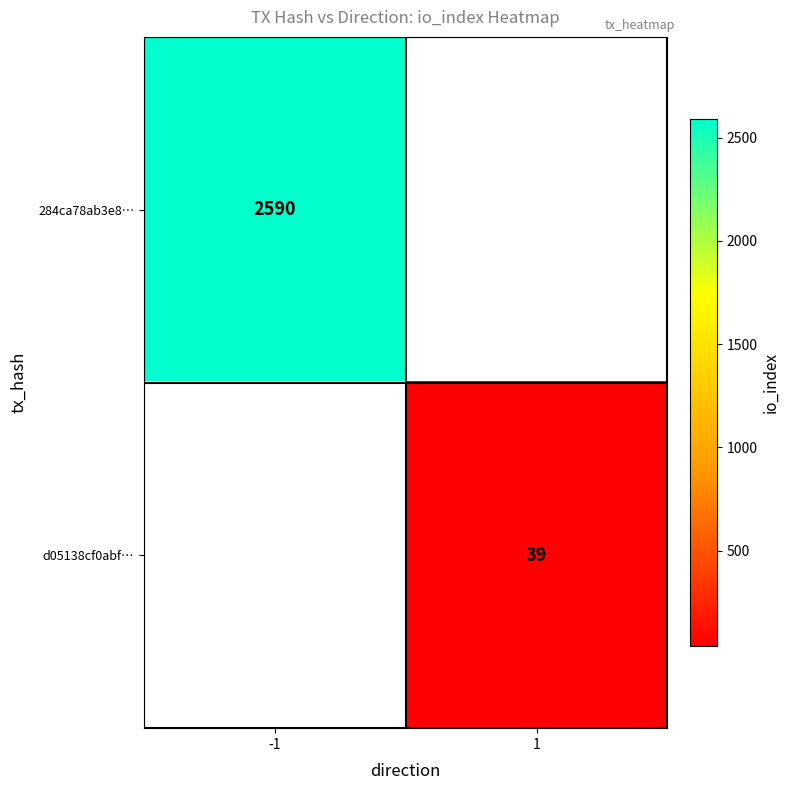

Is the value of d05138cf0abf… at 1 greater than the value of 284ca78ab3e8… at -1?

No